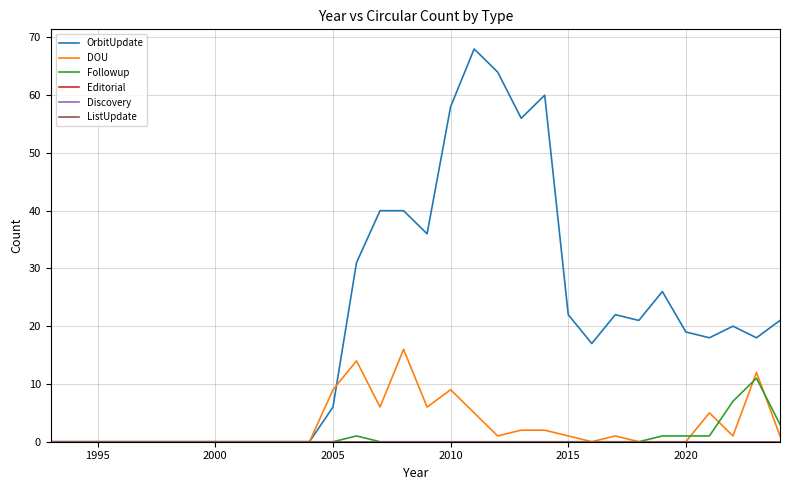

Is this an area chart (filled region under the line)?

No